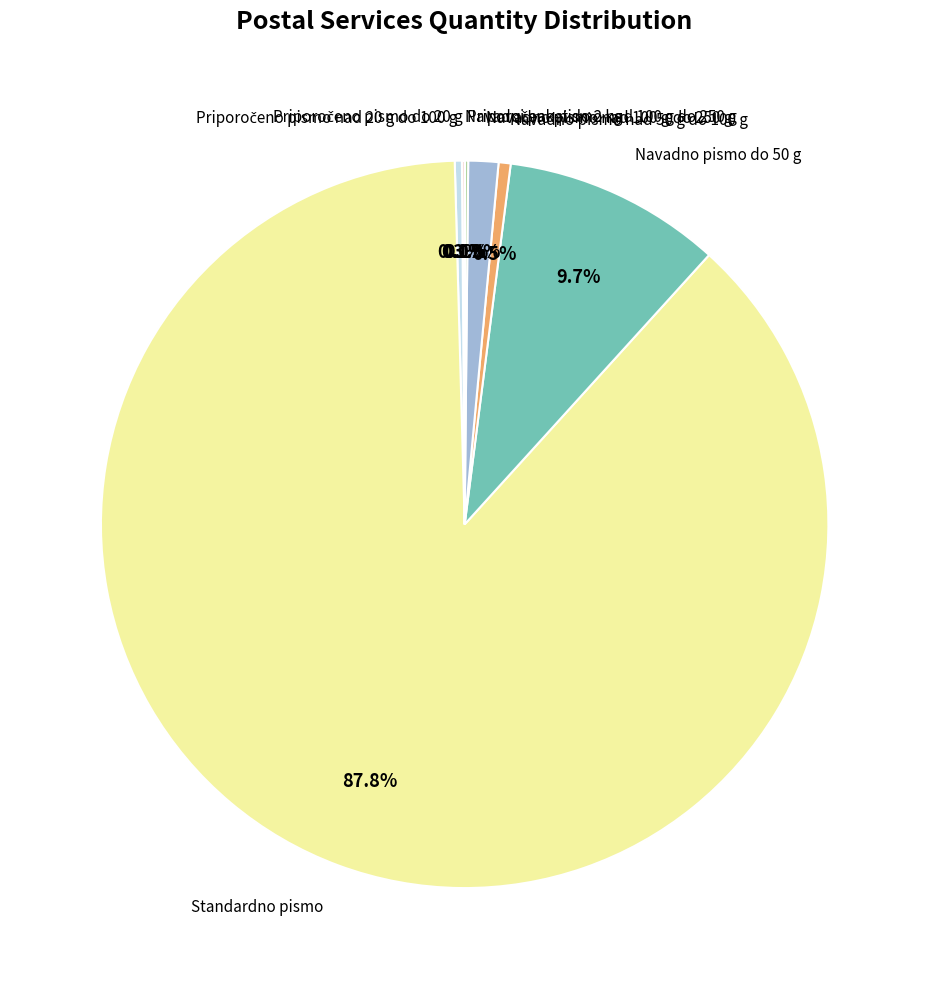

Is there any slice that represents more than half of the pie?

Yes